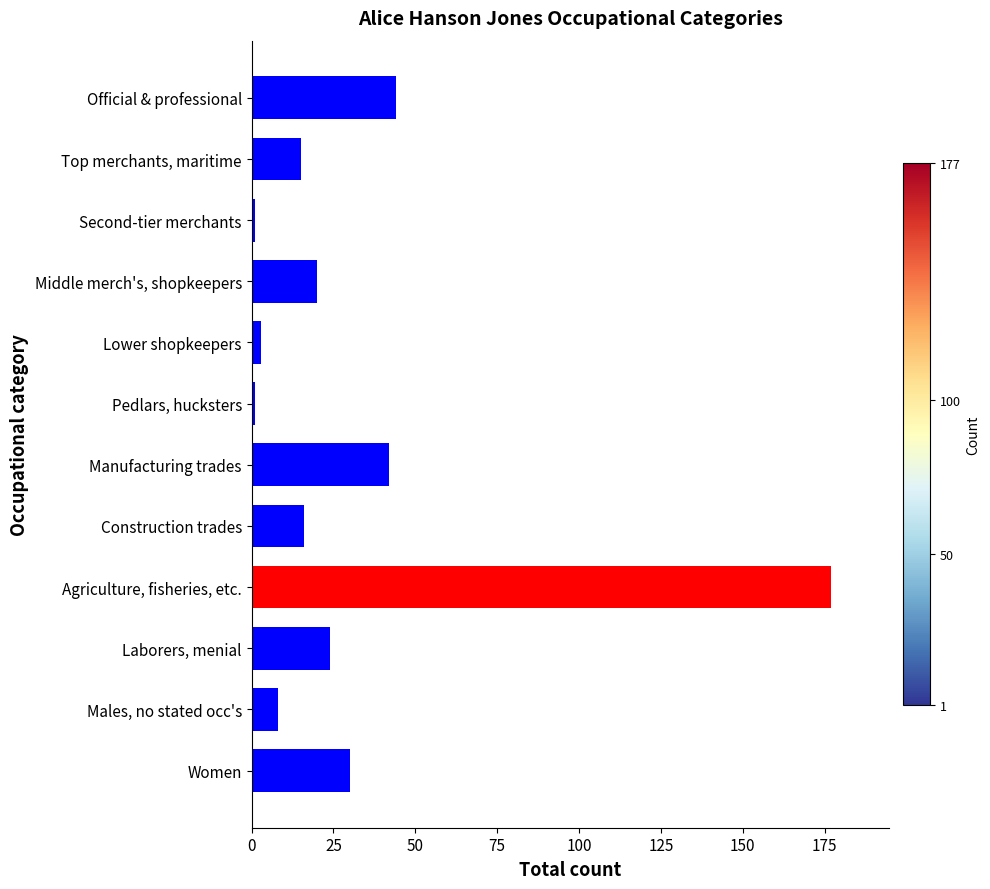

What is the smallest value displayed?

1